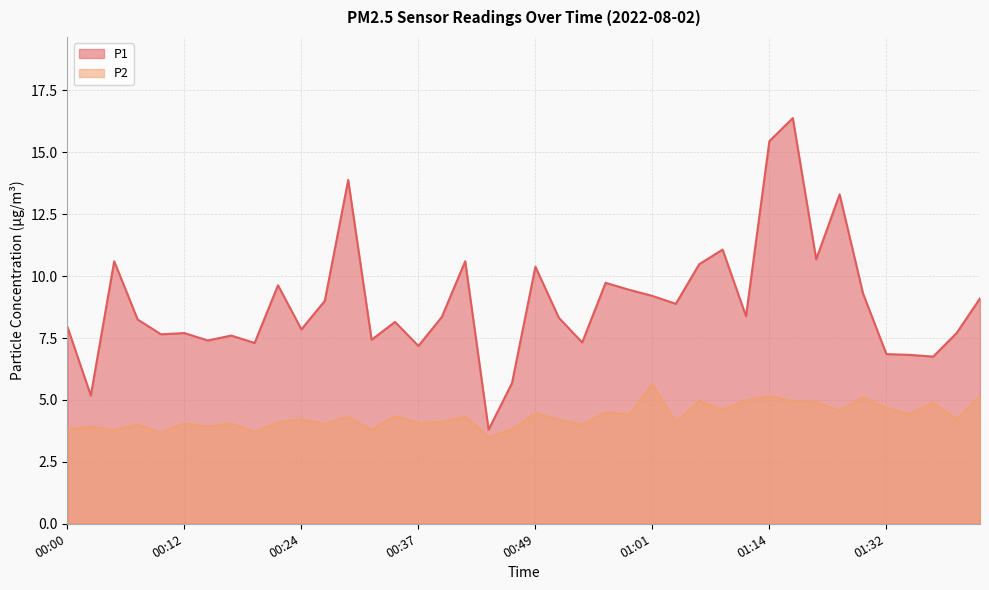

What is the spread (max minus min) of values at 01:06?

5.5